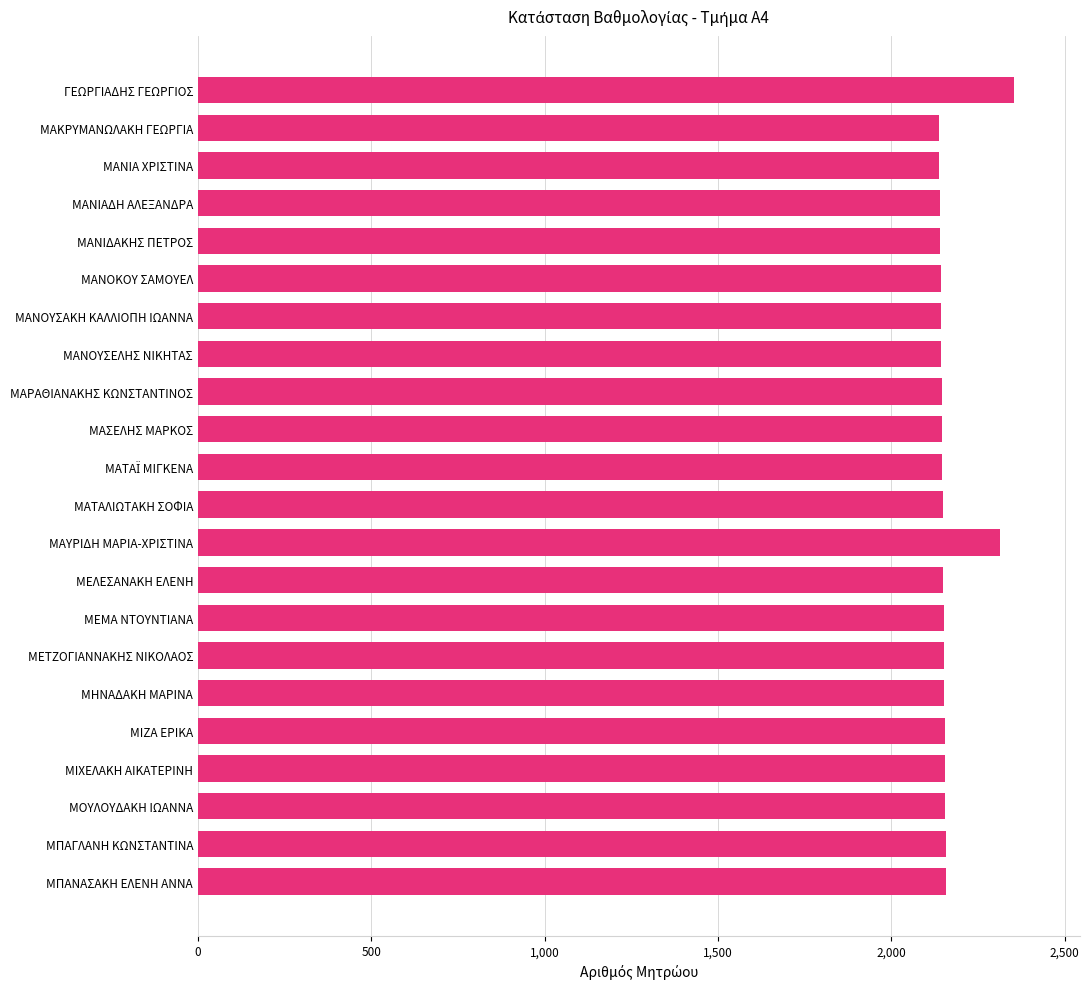

What is the maximum value shown in the chart?

2355